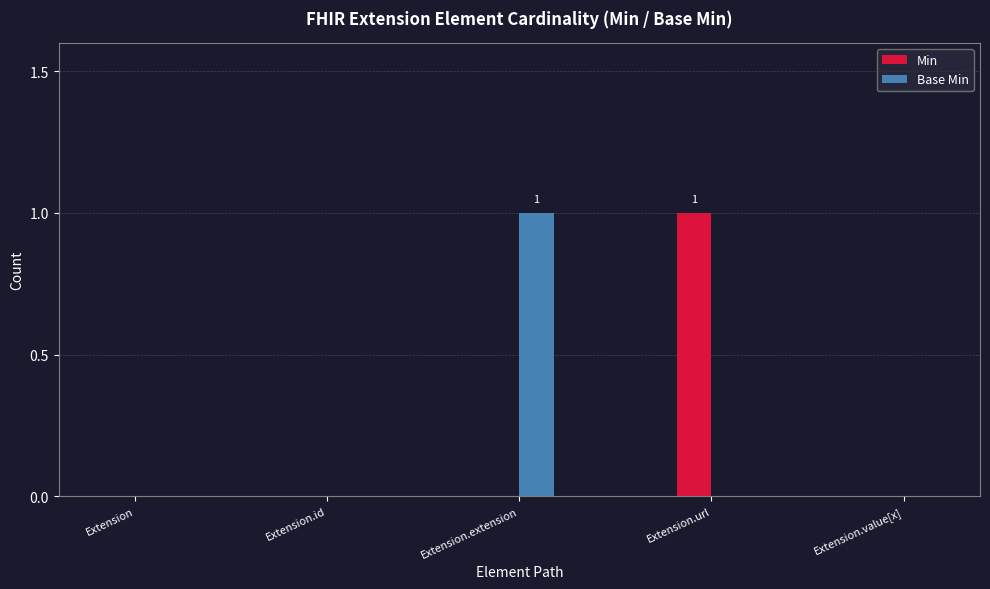

How many Min values are between 0 and 1?

5